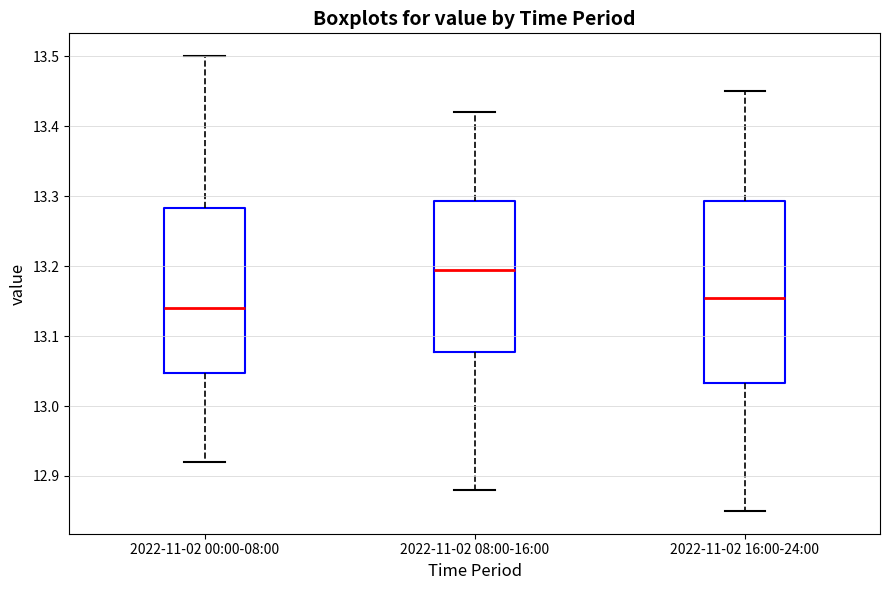

Where is the upper edge of the box for 2022-11-02 00:00-08:00 on the y-axis? The values are not printed on the chart, so give them approximately, as read against the axis.

13.28